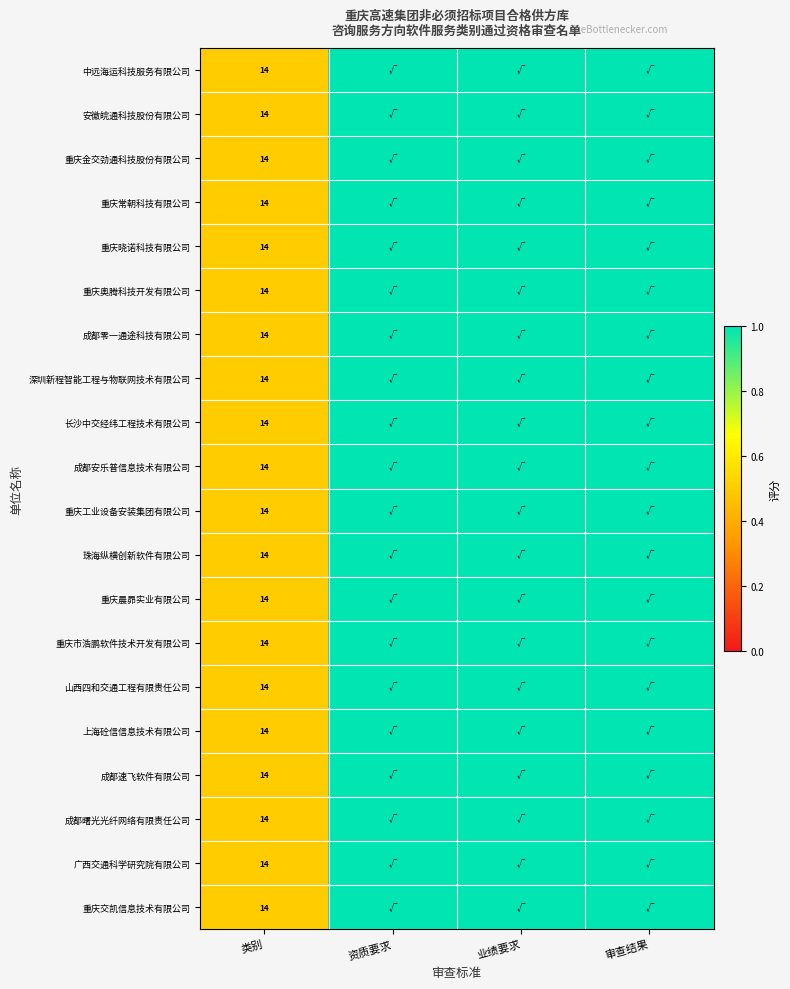

The value of 长沙中交经纬工程技术有限公司 at 类别 is 4. True or false?

False